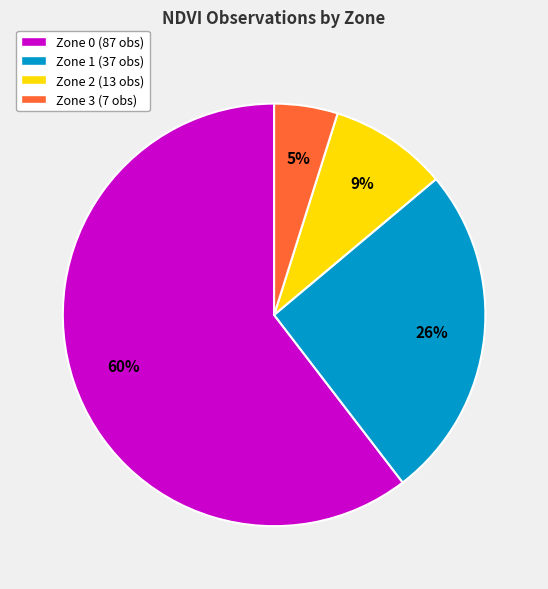

What is the smallest slice in the pie chart?

Zone 3